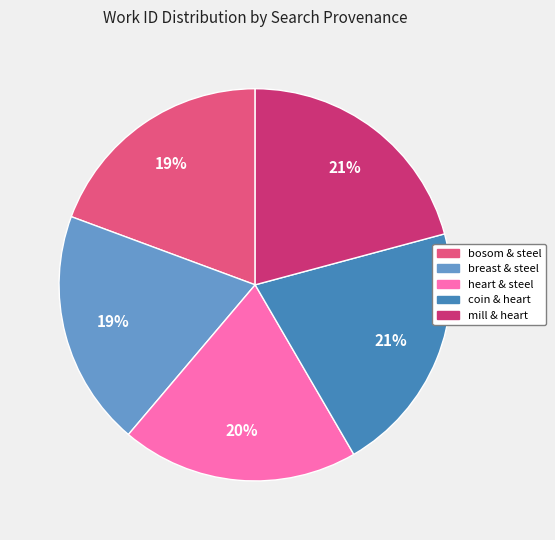

How many segments does this pie chart have?

5